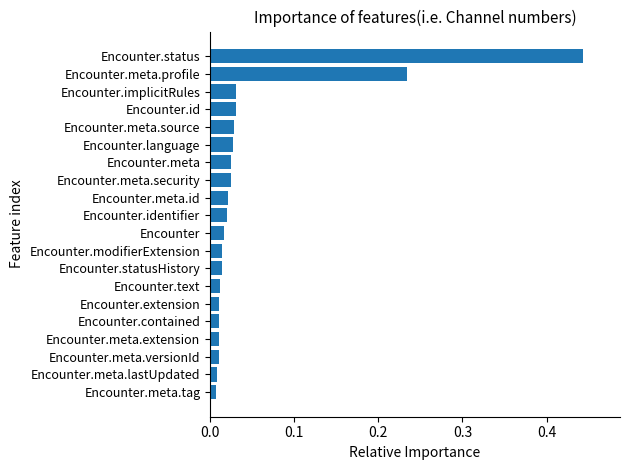

What position from the bottom is Encounter.meta.profile?

19